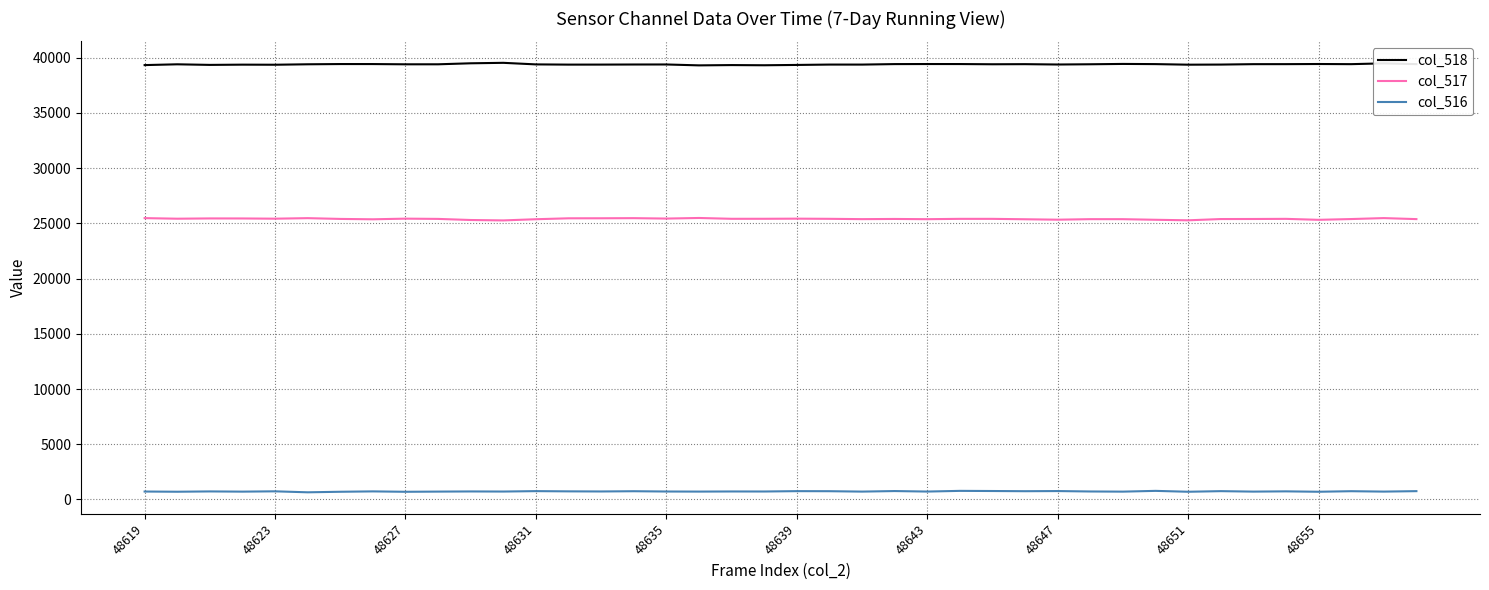

True or false: col_517 and col_518 cross at least once.

False